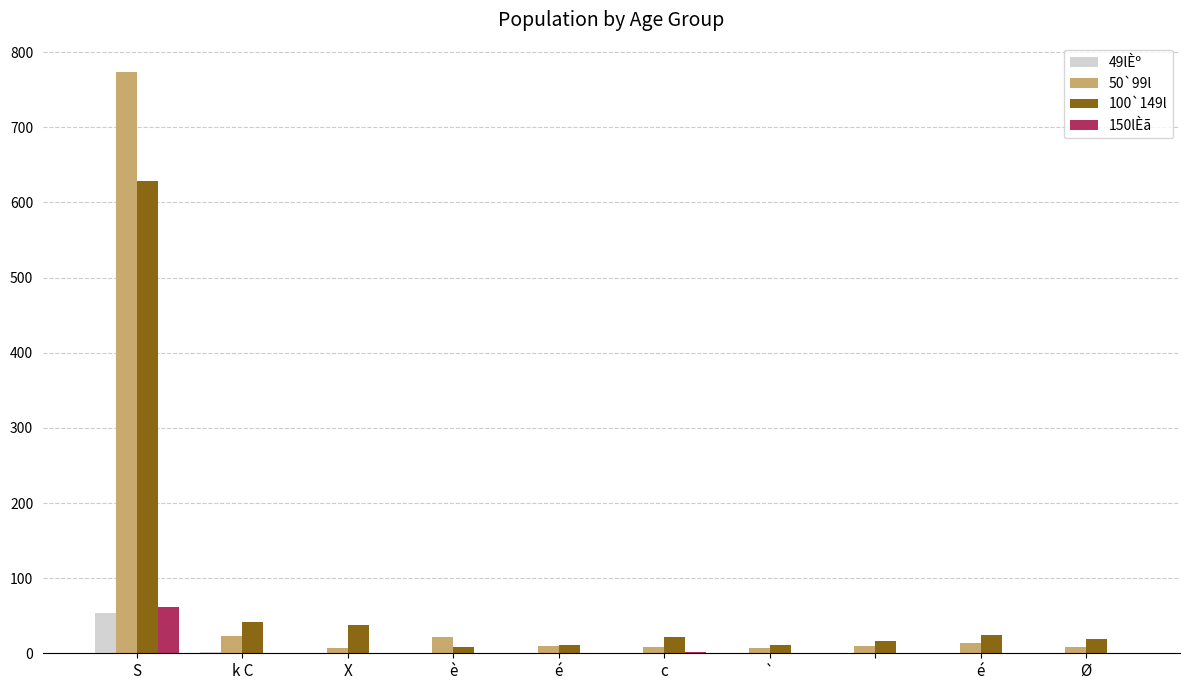

Are the bars grouped side by side (vs. stacked)?

Yes